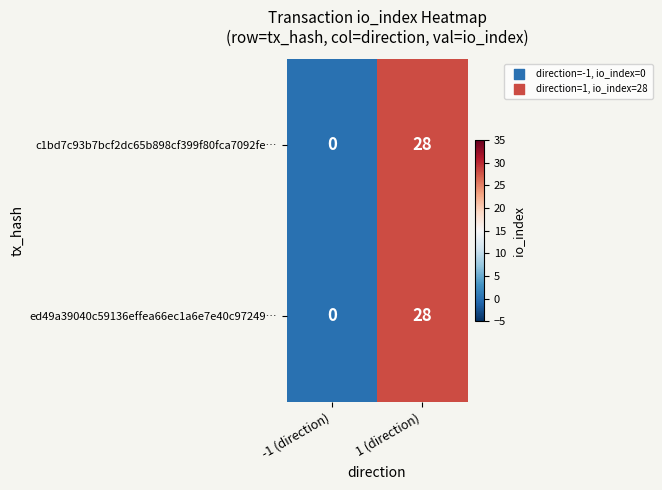

How many distinct data groups are displayed?

2